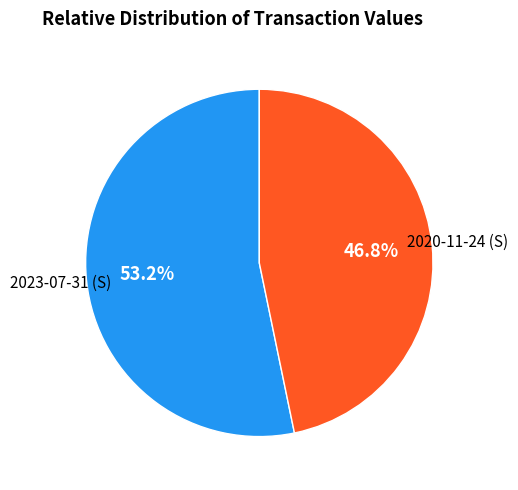

Does any single category account for the majority?

Yes